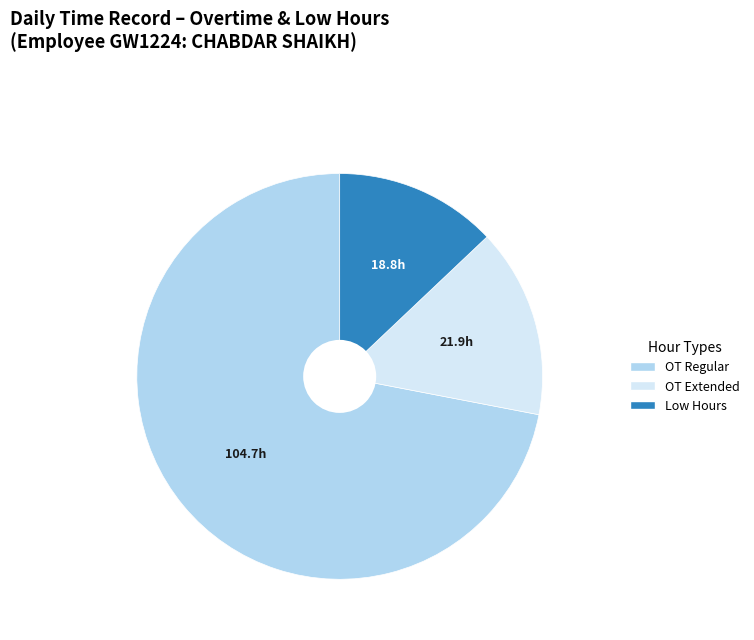

Is there any slice that represents more than half of the pie?

Yes